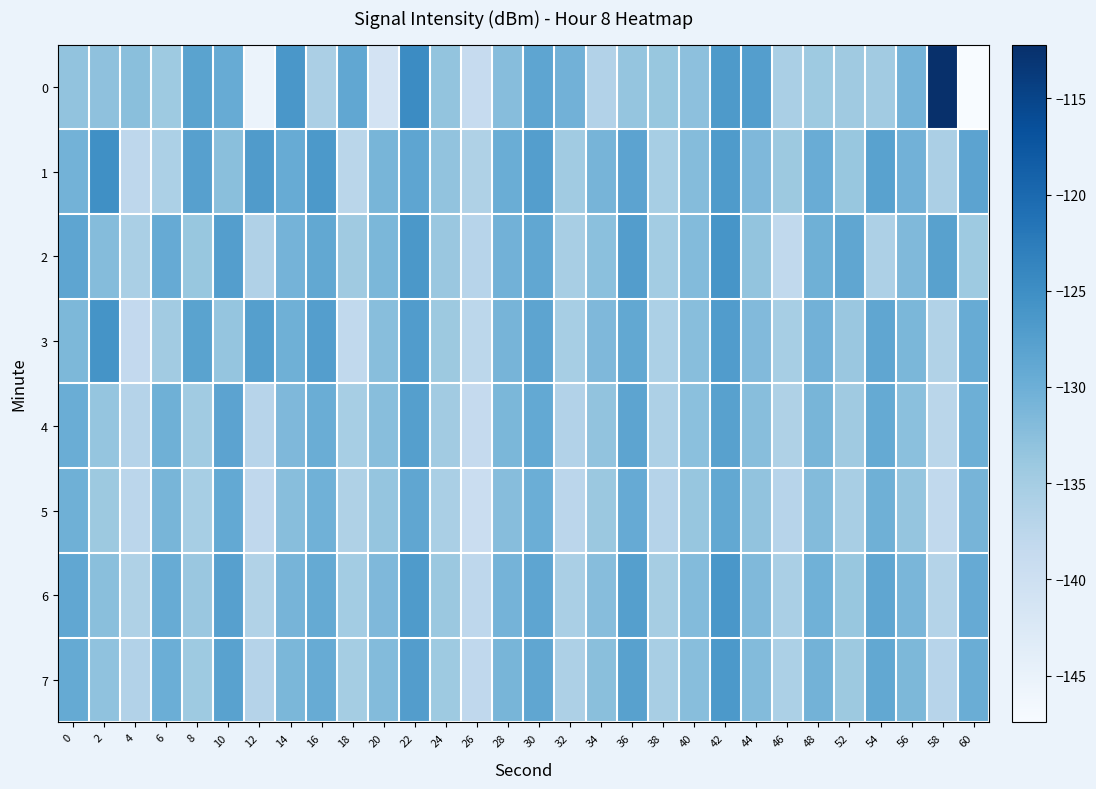

What is the greatest value displayed?

-112.2